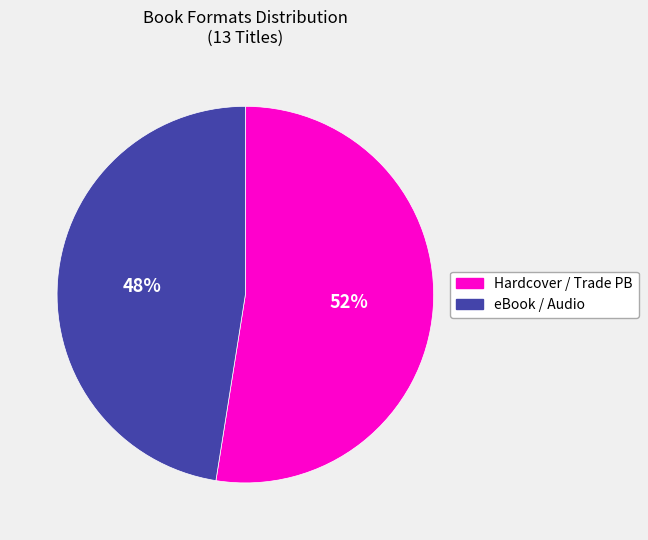

Does any single category account for the majority?

Yes